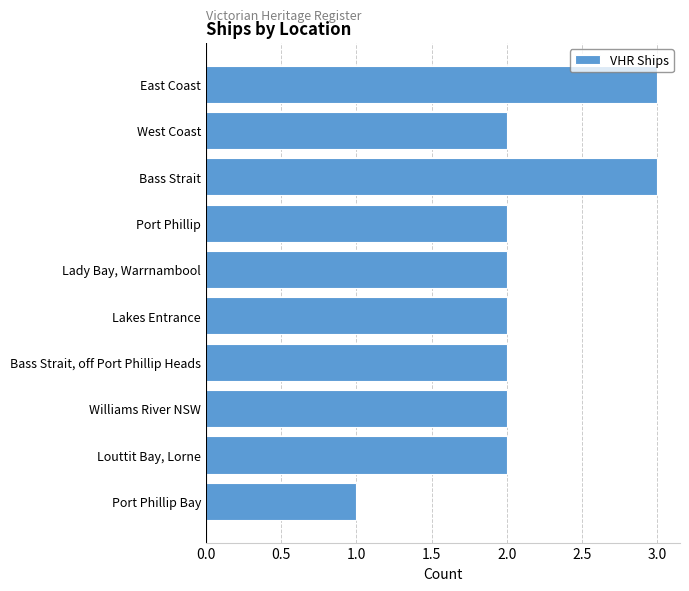

Reading top to bottom, transcribe all the data shown in this chart.

3	2	3	2	2	2	2	2	2	1